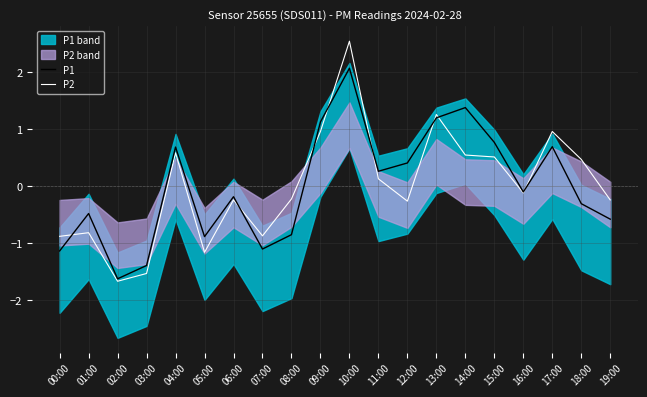

Rank the categories by P1 value from lowest to highest.

02:00, 03:00, 00:00, 07:00, 05:00, 08:00, 19:00, 01:00, 18:00, 06:00, 16:00, 11:00, 12:00, 04:00, 17:00, 15:00, 09:00, 13:00, 14:00, 10:00